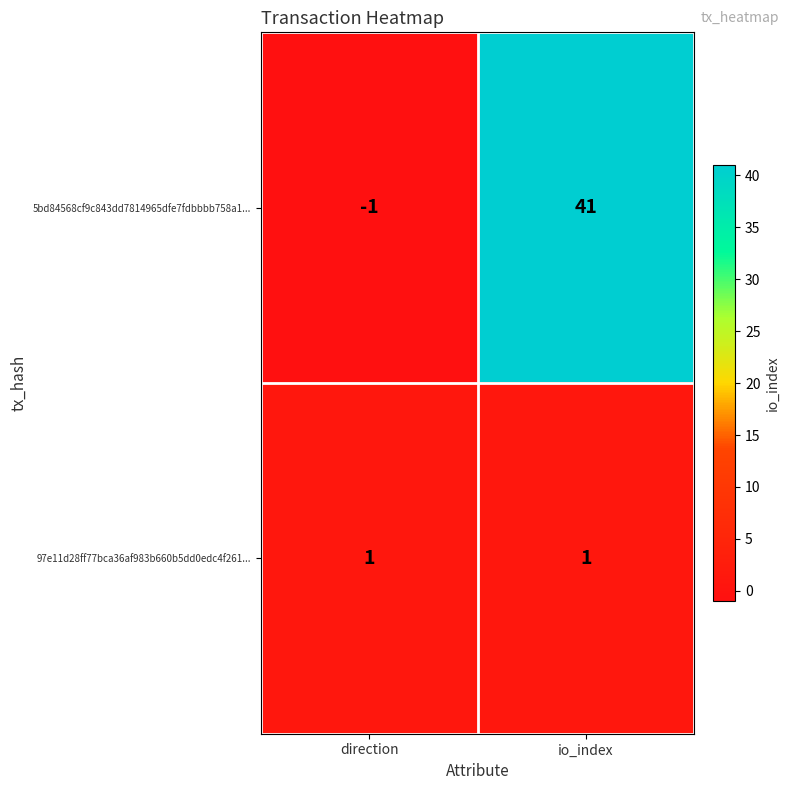

What is the difference between the maximum and minimum values in the 5bd84568cf9c843dd7814965dfe7fdbbbb758a1... series?

42